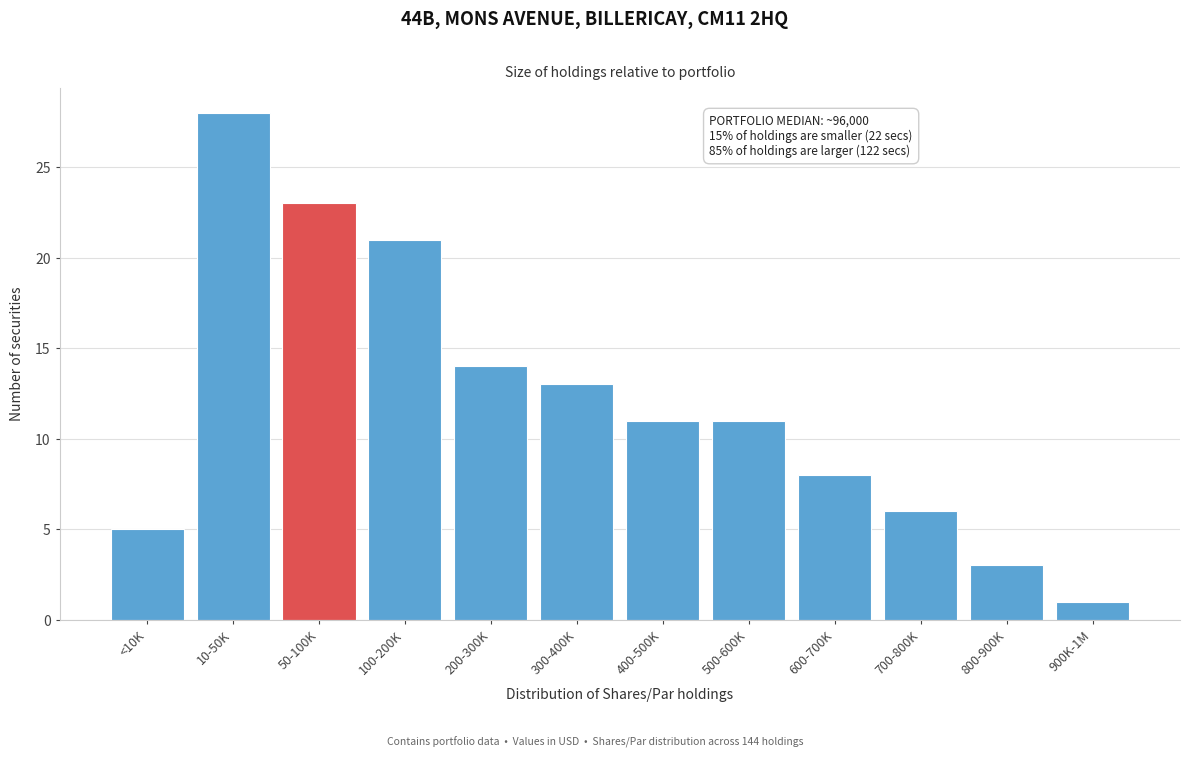

Reading right to left, list all the values displayed in this chart.

900K-1M=1	800-900K=3	700-800K=6	600-700K=8	500-600K=11	400-500K=11	300-400K=13	200-300K=14	100-200K=21	50-100K=23	10-50K=28	<10K=5